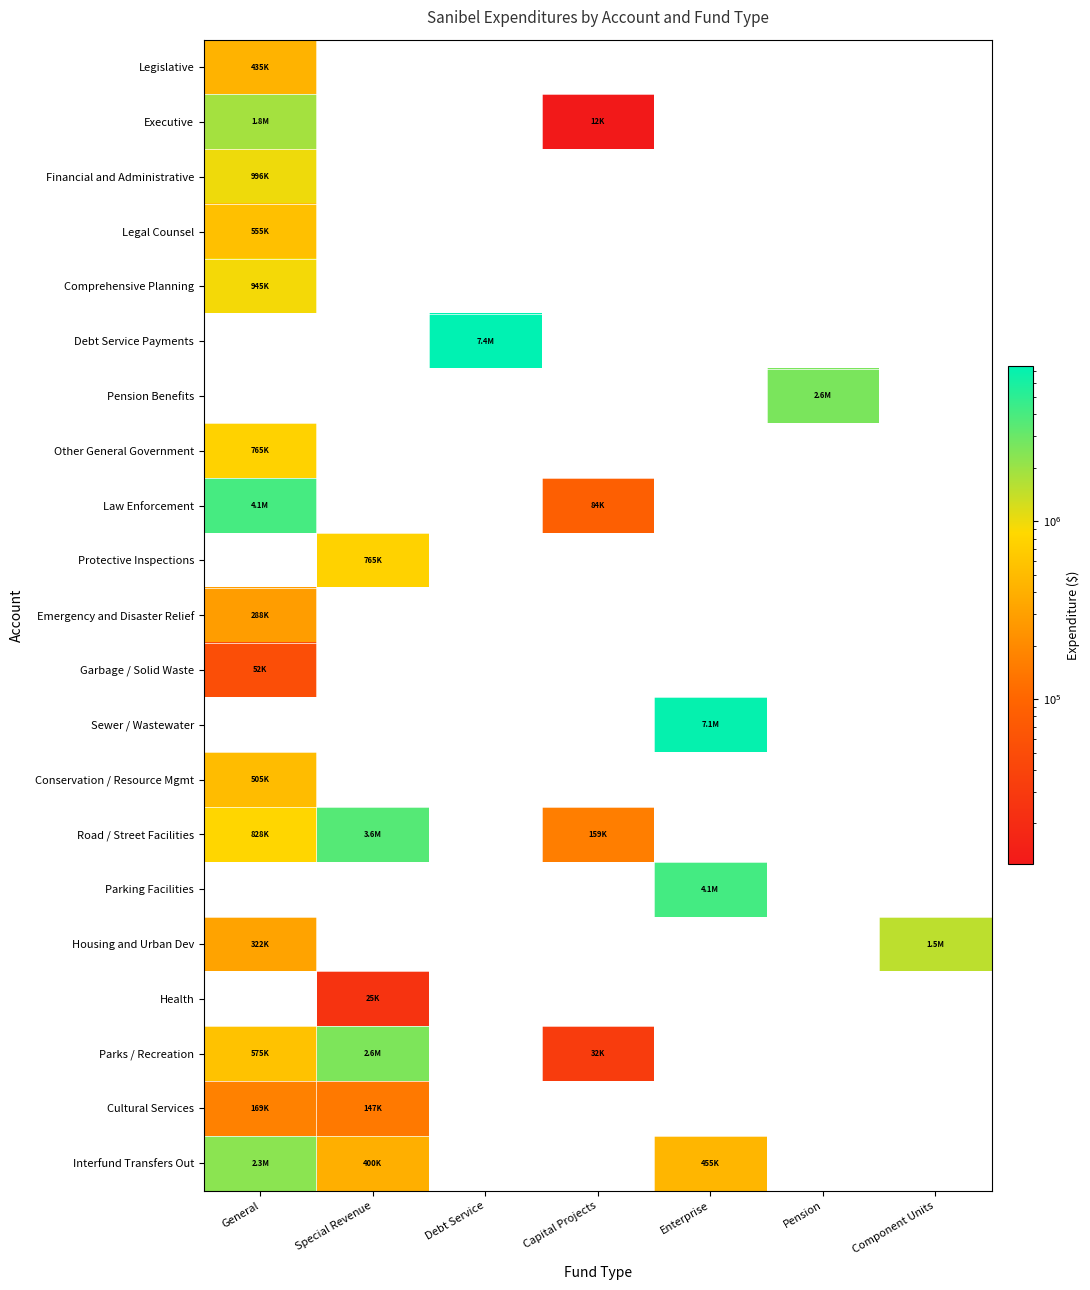

Reading left to right, transcribe all the data shown in this chart.

Legislative: General=434523	Special Revenue=0	Debt Service=0	Capital Projects=0	Enterprise=0	Pension=0	Component Units=0
Executive: General=1846561	Special Revenue=0	Debt Service=0	Capital Projects=11836	Enterprise=0	Pension=0	Component Units=0
Financial and Administrative: General=996340	Special Revenue=0	Debt Service=0	Capital Projects=0	Enterprise=0	Pension=0	Component Units=0
Legal Counsel: General=555108	Special Revenue=0	Debt Service=0	Capital Projects=0	Enterprise=0	Pension=0	Component Units=0
Comprehensive Planning: General=944994	Special Revenue=0	Debt Service=0	Capital Projects=0	Enterprise=0	Pension=0	Component Units=0
Debt Service Payments: General=0	Special Revenue=0	Debt Service=7429336	Capital Projects=0	Enterprise=0	Pension=0	Component Units=0
Pension Benefits: General=0	Special Revenue=0	Debt Service=0	Capital Projects=0	Enterprise=0	Pension=2622775	Component Units=0
Other General Government: General=765168	Special Revenue=0	Debt Service=0	Capital Projects=0	Enterprise=0	Pension=0	Component Units=0
Law Enforcement: General=4066794	Special Revenue=0	Debt Service=0	Capital Projects=83937	Enterprise=0	Pension=0	Component Units=0
Protective Inspections: General=0	Special Revenue=764825	Debt Service=0	Capital Projects=0	Enterprise=0	Pension=0	Component Units=0
Emergency and Disaster Relief: General=287549	Special Revenue=0	Debt Service=0	Capital Projects=0	Enterprise=0	Pension=0	Component Units=0
Garbage / Solid Waste: General=51729	Special Revenue=0	Debt Service=0	Capital Projects=0	Enterprise=0	Pension=0	Component Units=0
Sewer / Wastewater: General=0	Special Revenue=0	Debt Service=0	Capital Projects=0	Enterprise=7051123	Pension=0	Component Units=0
Conservation / Resource Mgmt: General=504597	Special Revenue=0	Debt Service=0	Capital Projects=0	Enterprise=0	Pension=0	Component Units=0
Road / Street Facilities: General=828119	Special Revenue=3581766	Debt Service=0	Capital Projects=158852	Enterprise=0	Pension=0	Component Units=0
Parking Facilities: General=0	Special Revenue=0	Debt Service=0	Capital Projects=0	Enterprise=4131426	Pension=0	Component Units=0
Housing and Urban Dev: General=322064	Special Revenue=0	Debt Service=0	Capital Projects=0	Enterprise=0	Pension=0	Component Units=1504894
Health: General=0	Special Revenue=24579	Debt Service=0	Capital Projects=0	Enterprise=0	Pension=0	Component Units=0
Parks / Recreation: General=574775	Special Revenue=2566298	Debt Service=0	Capital Projects=31697	Enterprise=0	Pension=0	Component Units=0
Cultural Services: General=169085	Special Revenue=147309	Debt Service=0	Capital Projects=0	Enterprise=0	Pension=0	Component Units=0
Interfund Transfers Out: General=2291608	Special Revenue=400000	Debt Service=0	Capital Projects=0	Enterprise=455467	Pension=0	Component Units=0